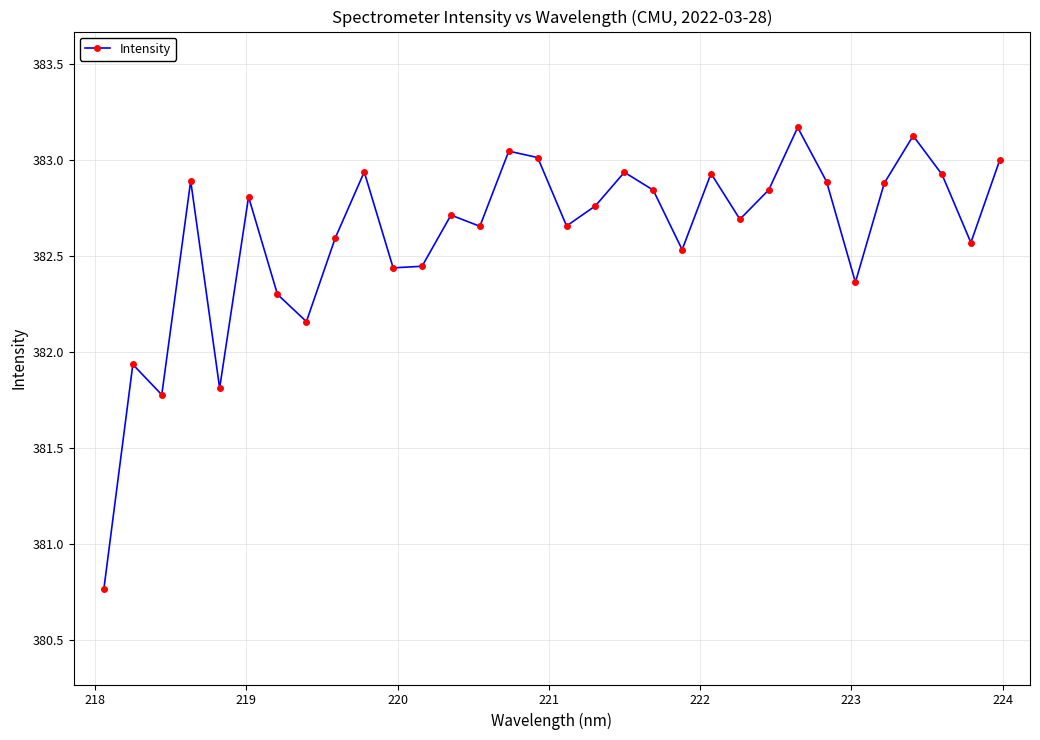

What is the average value?

382.6